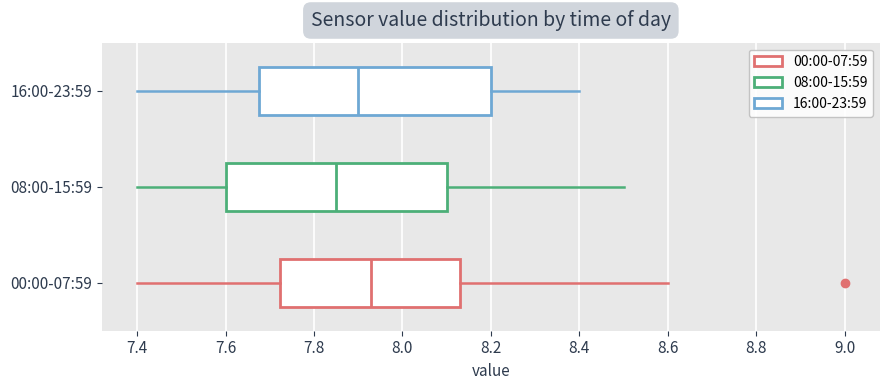

Comparing the boxes themselves (not the whiskers), which one is the widest?

16:00-23:59